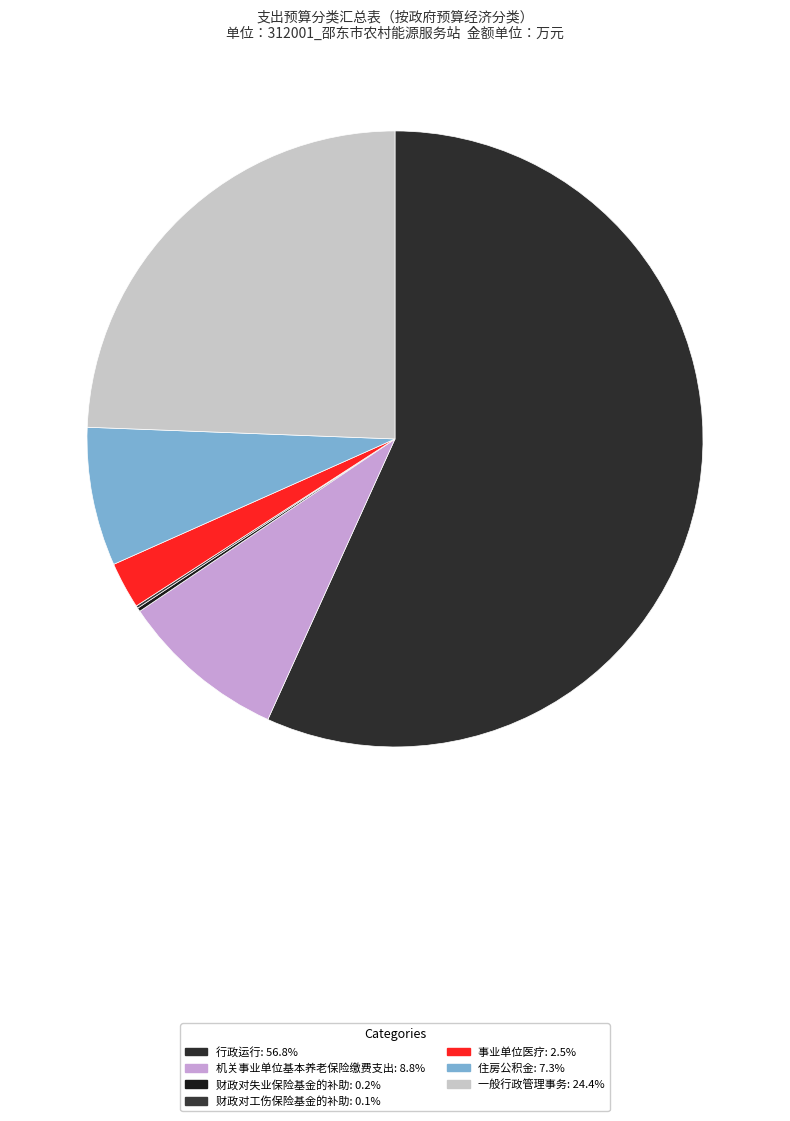

To the nearest percent, what is the average slice percentage?

14%